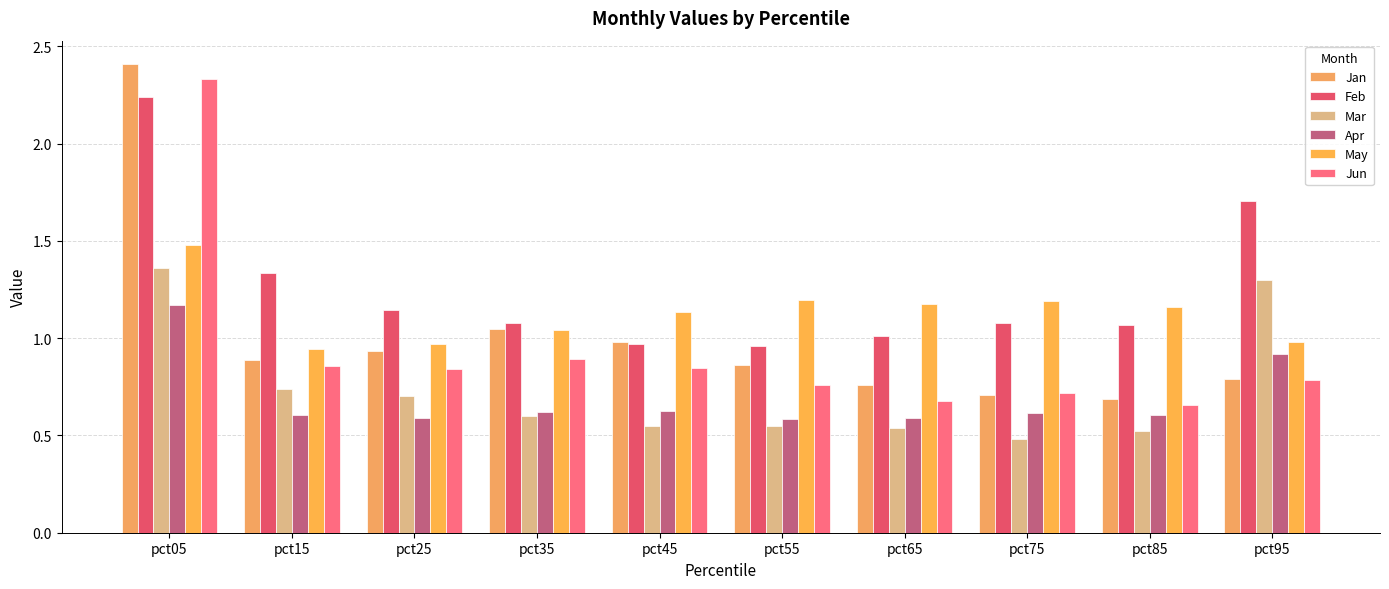

Does the chart contain stacked bars?

No